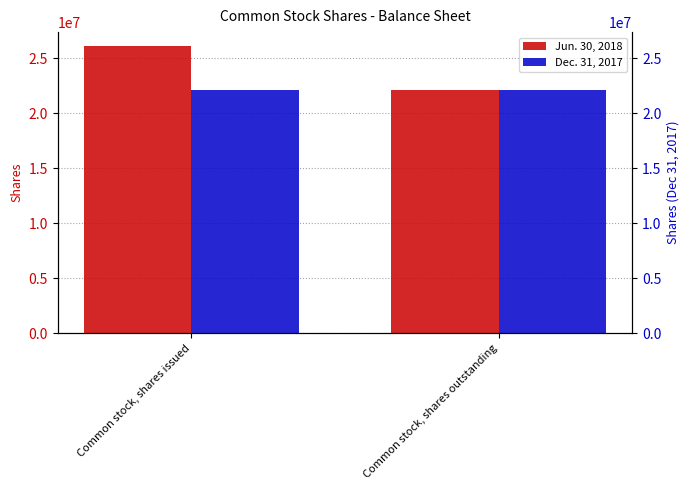

What is the sum of the Jun. 30, 2018 values at Common stock, shares issued and Common stock, shares outstanding?

48201190